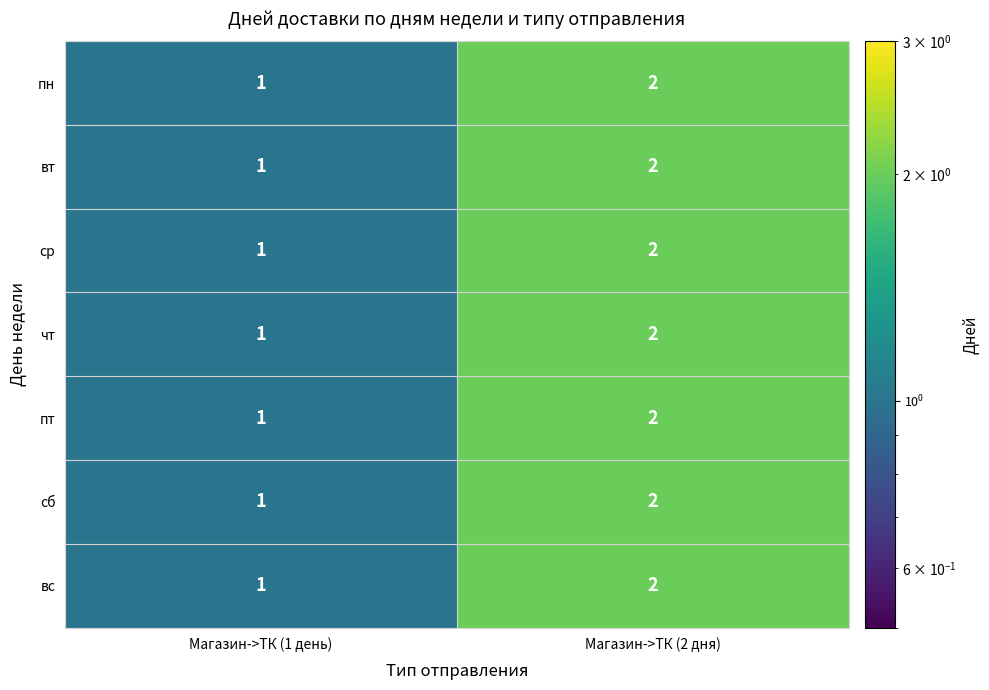

List the labels in order of пт value, largest first.

Магазин->ТК (2 дня), Магазин->ТК (1 день)